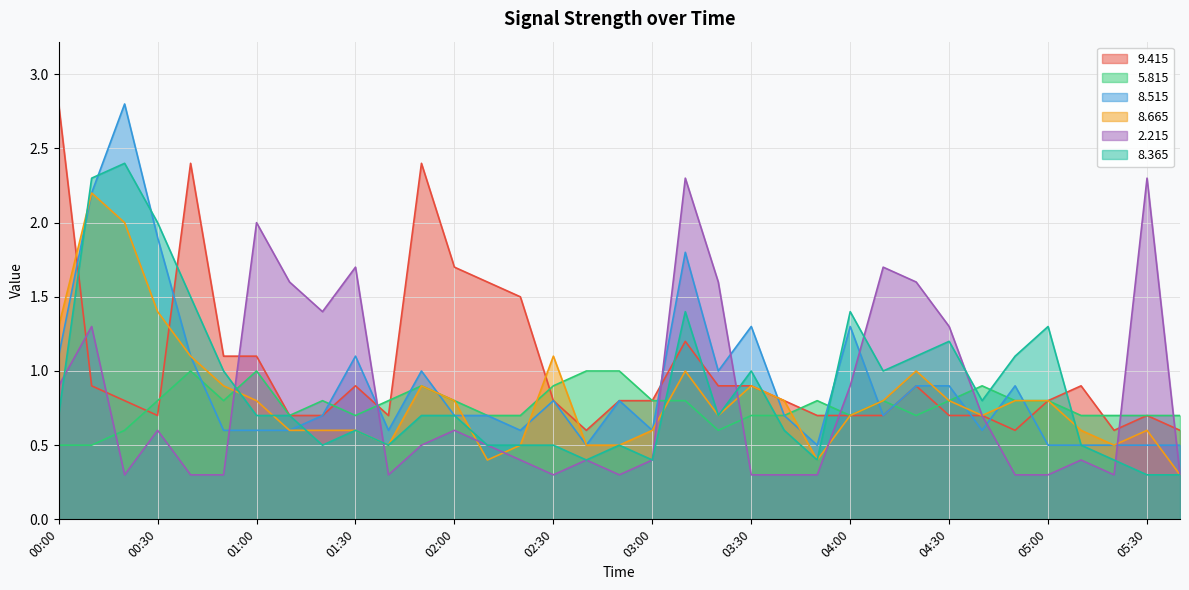

Where do   2.215 and   5.815 first cross each other?

00:10 and 00:20